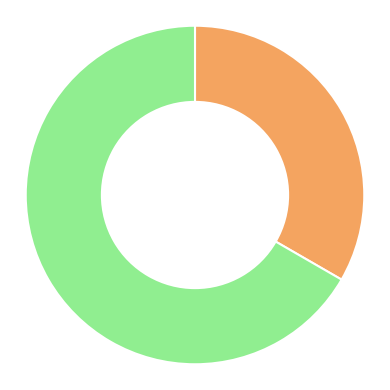

Does any single category account for the majority?

Yes